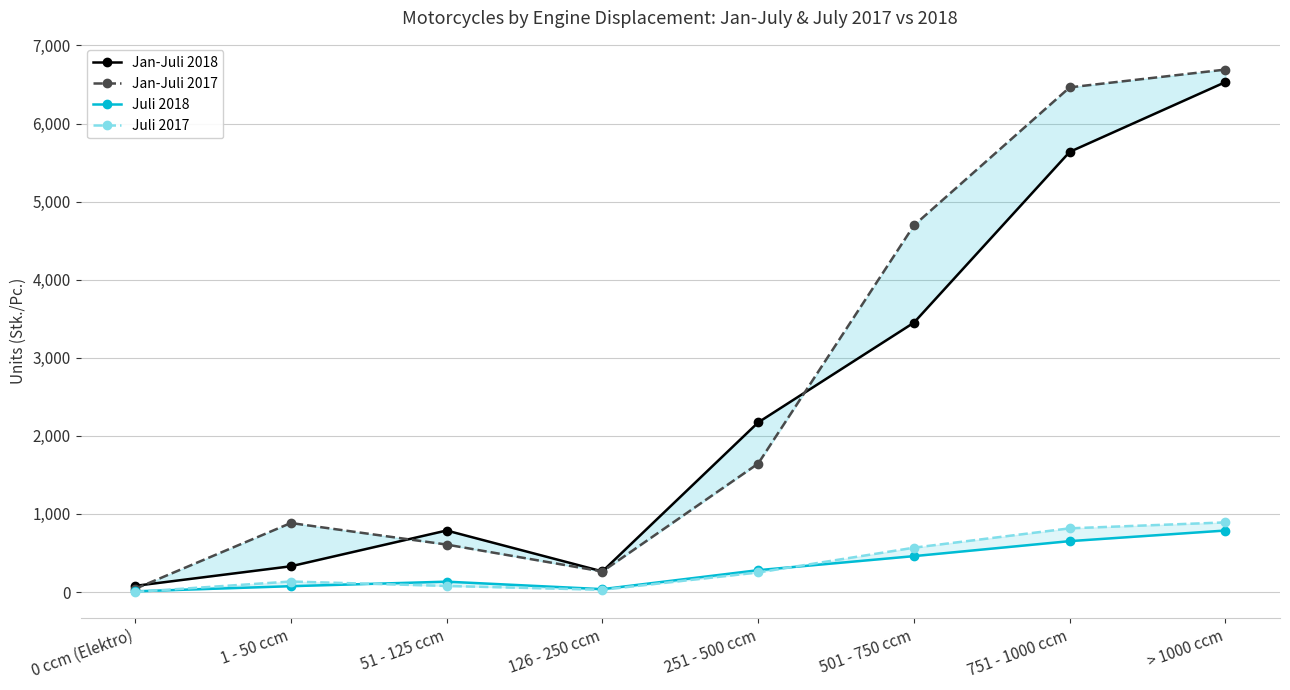

What is the minimum value for Juli 2018?

9